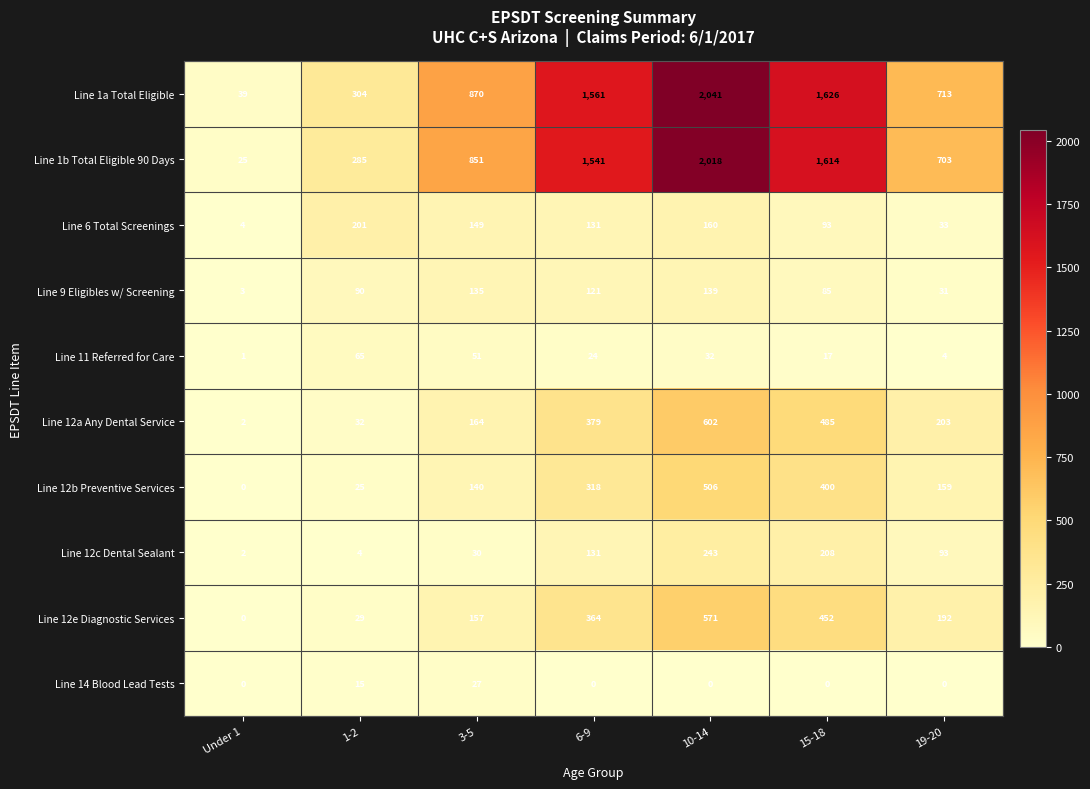

At which category is the sum across all series the highest?

10-14